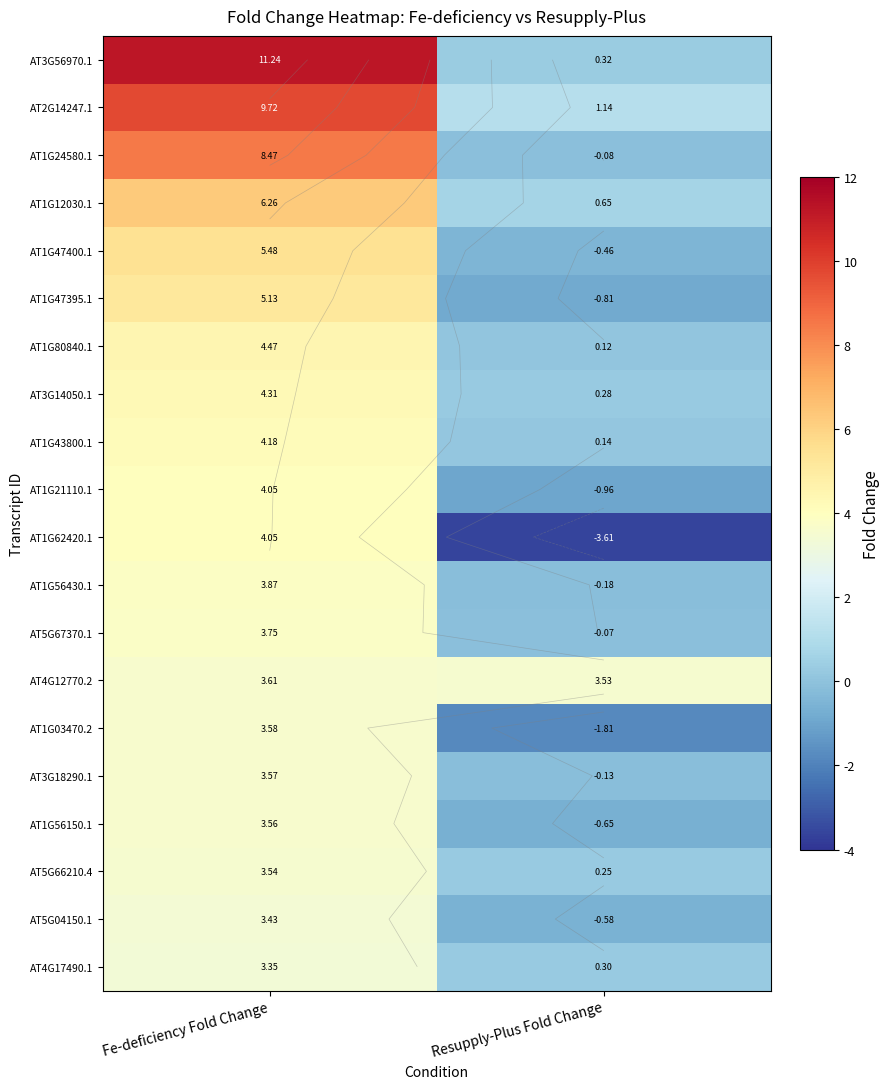

At which label does AT2G14247.1 first exceed 9?

Fe-deficiency Fold Change